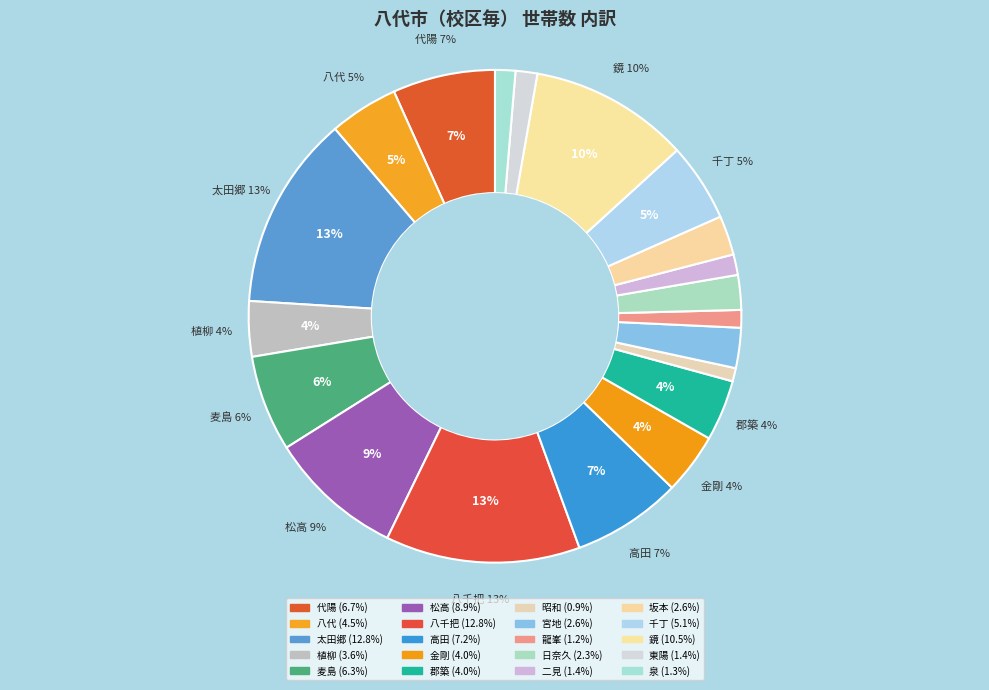

Is the sum of 八千把 and 高田 greater than half?

No